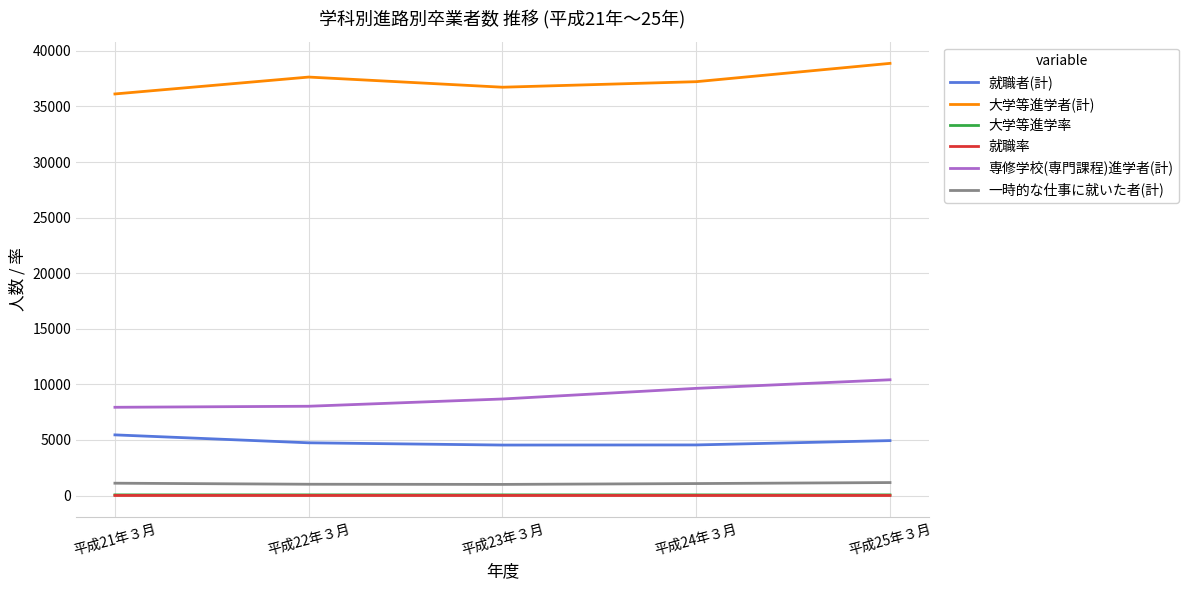

What is the lowest value of the 専修学校(専門課程)進学者(計) series?

7941.0